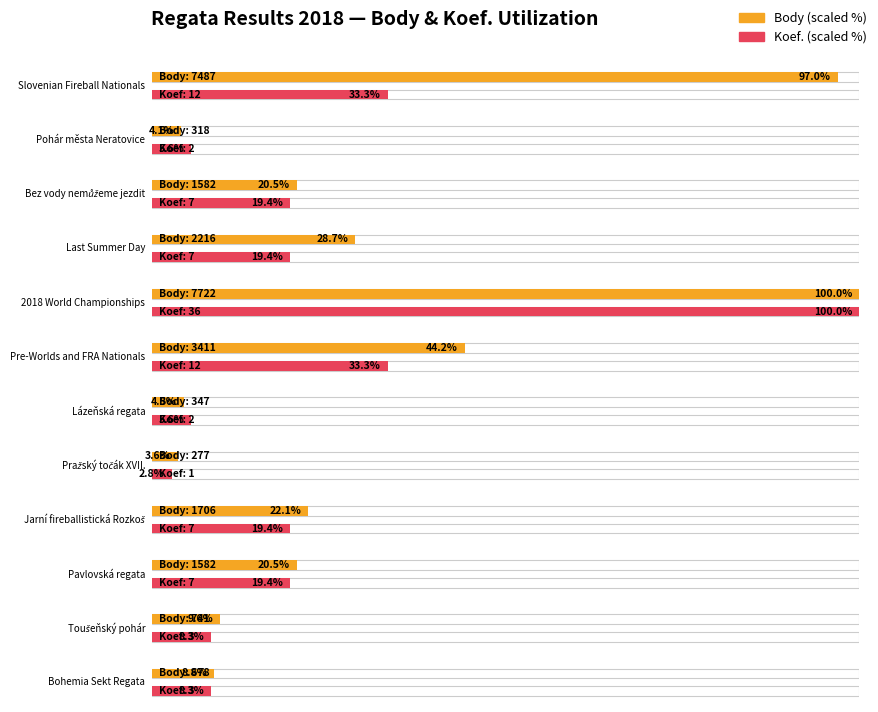

At how many categories does at least one series exceed 5454?

2